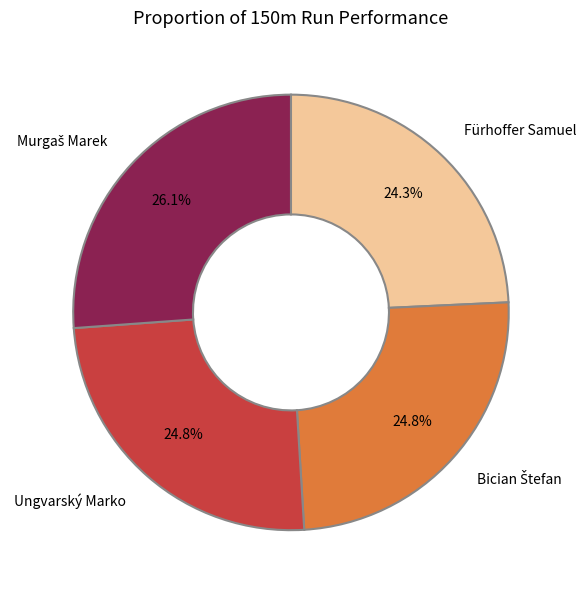

What percentage is the Ungvarský Marko slice, to the nearest percent?

25%